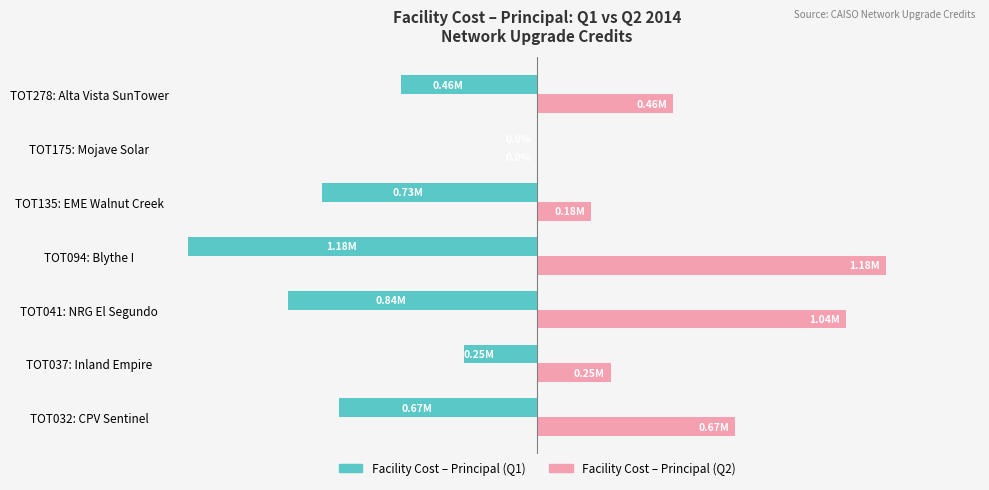

Count the number of data series in this chart.

2